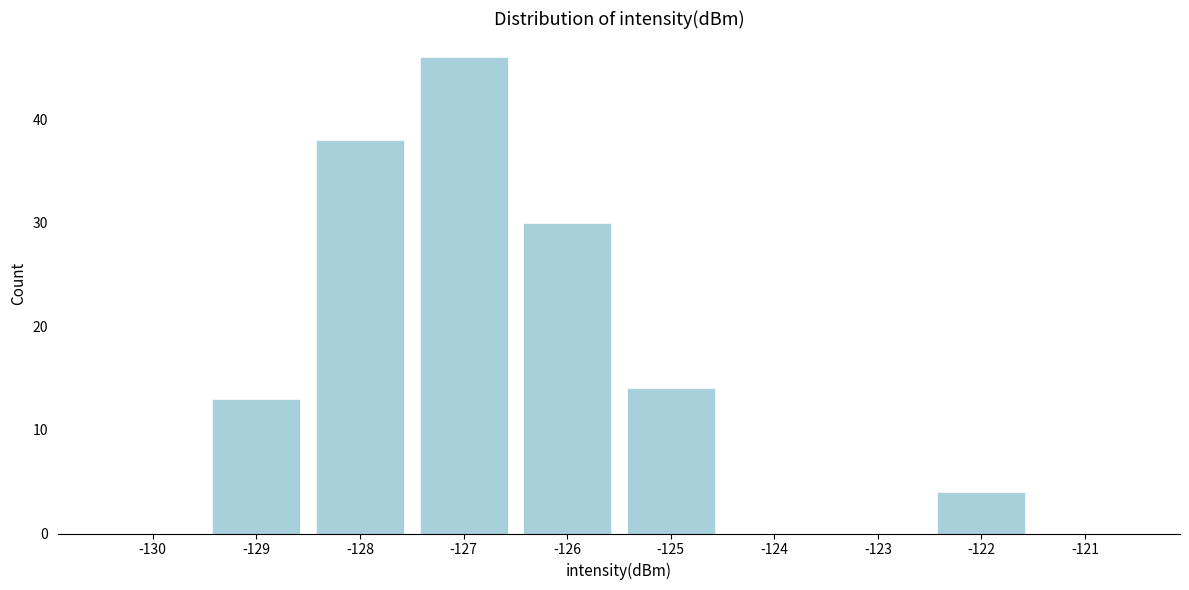

Reading left to right, extract all data points from this chart.

-130=0	-129=13	-128=38	-127=46	-126=30	-125=14	-124=0	-123=0	-122=4	-121=0